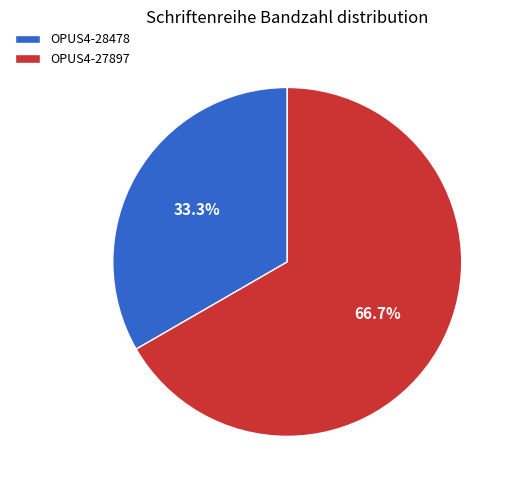

Is it true that OPUS4-27897 is 61% of the pie?

False